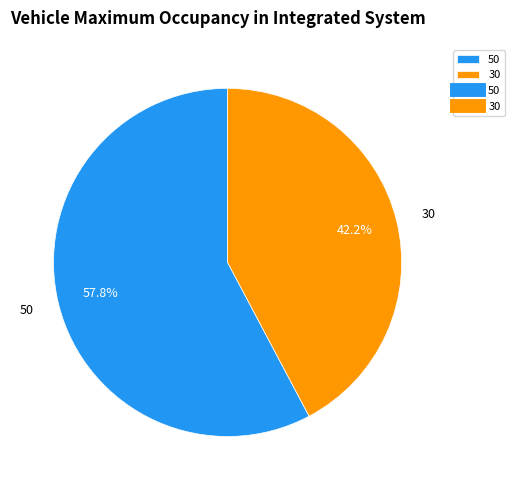

Combined, what portion of the pie is 30 and 50?

100.0%